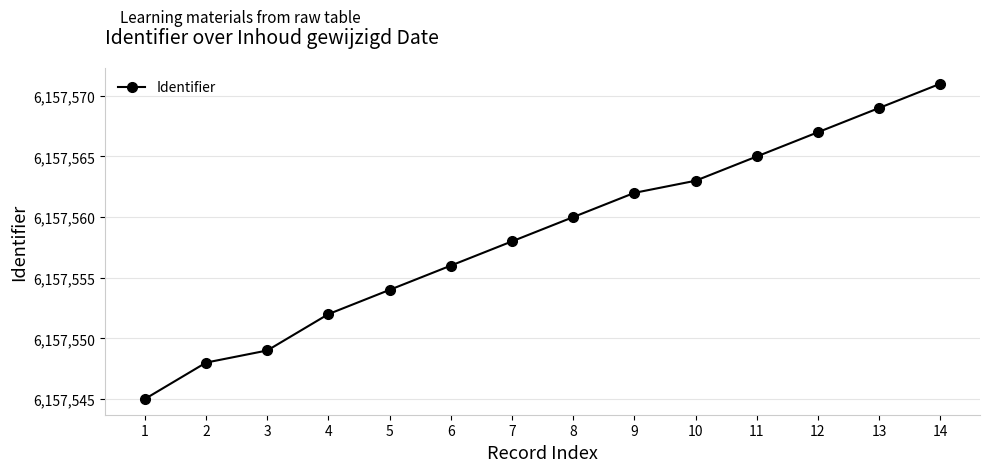

The value at 7 is 6157558. True or false?

True